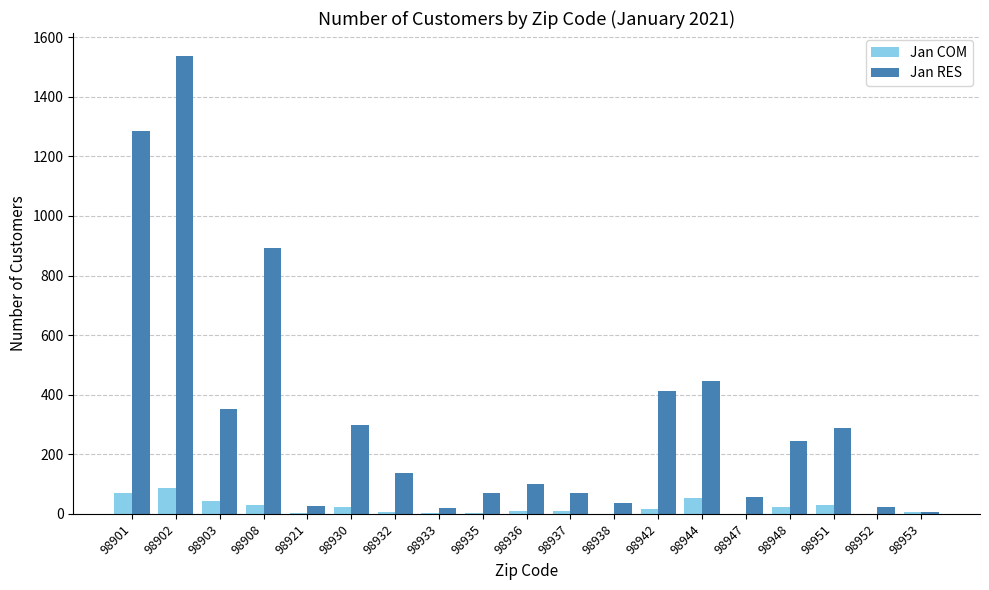

What value does the Jan COM series have at 98902?

87